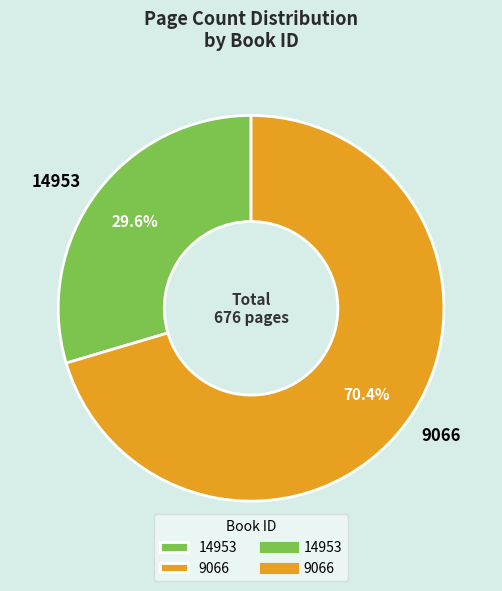

Is it true that 14953 is 19% of the pie?

False